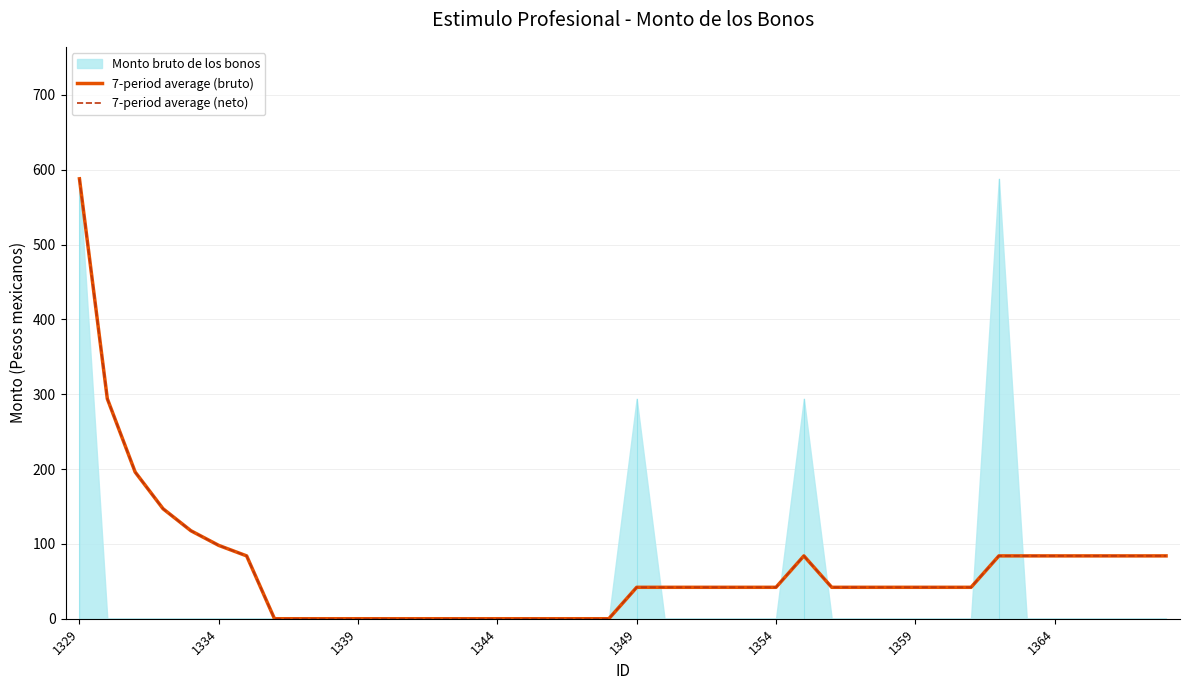

What is the average value of the 7-period average (neto) series?

67.5